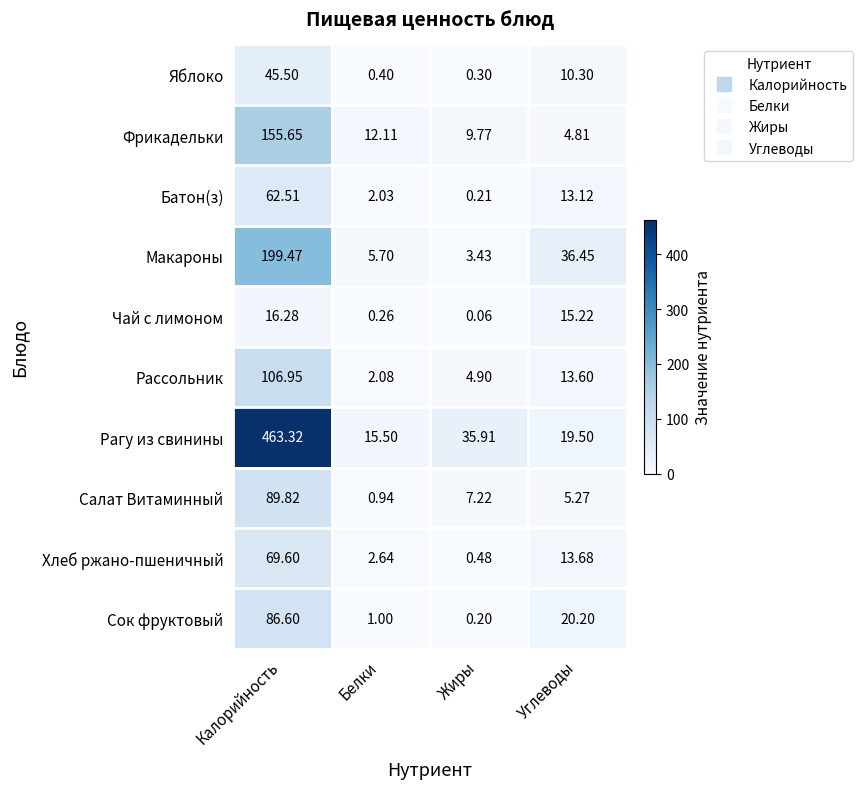

At which category does the chart reach its minimum across all series?

Жиры